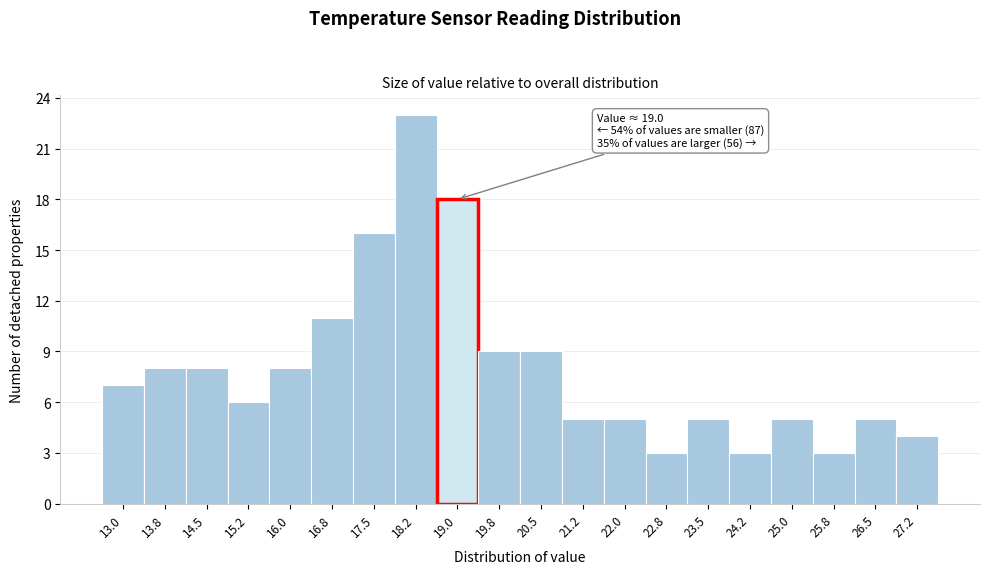

Reading left to right, extract all data points from this chart.

13.0=7	13.8=8	14.5=8	15.2=6	16.0=8	16.8=11	17.5=16	18.2=23	19.0=18	19.8=9	20.5=9	21.2=5	22.0=5	22.8=3	23.5=5	24.2=3	25.0=5	25.8=3	26.5=5	27.2=4